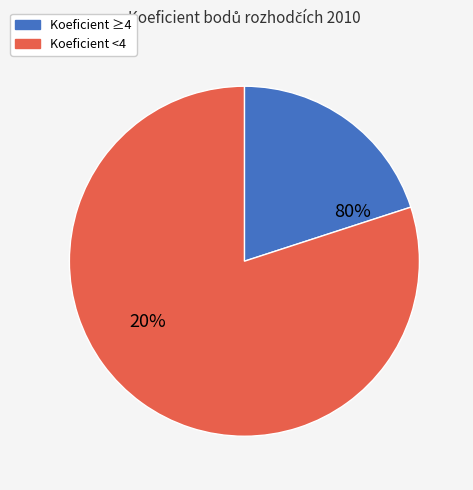

Is the sum of 101339 and 101306 greater than half?

No